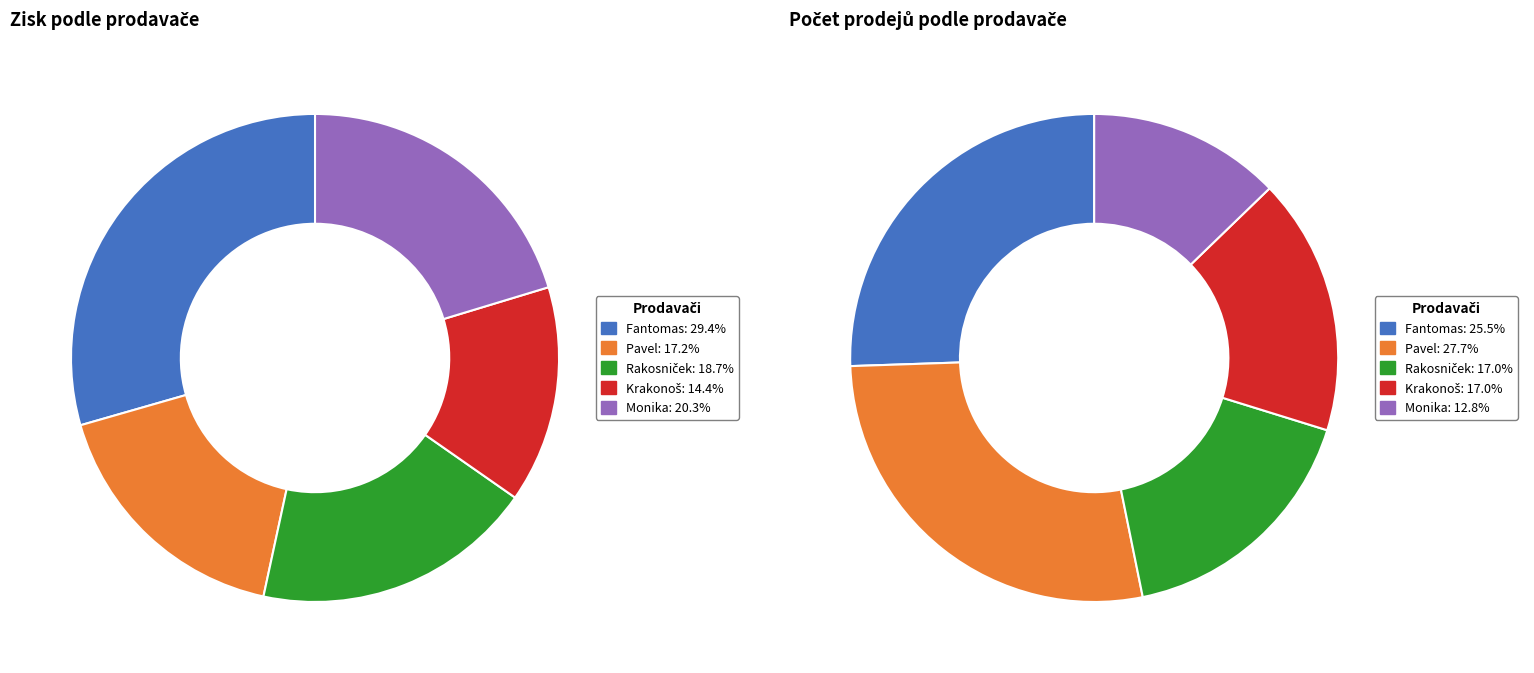

How many slices are in this pie chart?

5